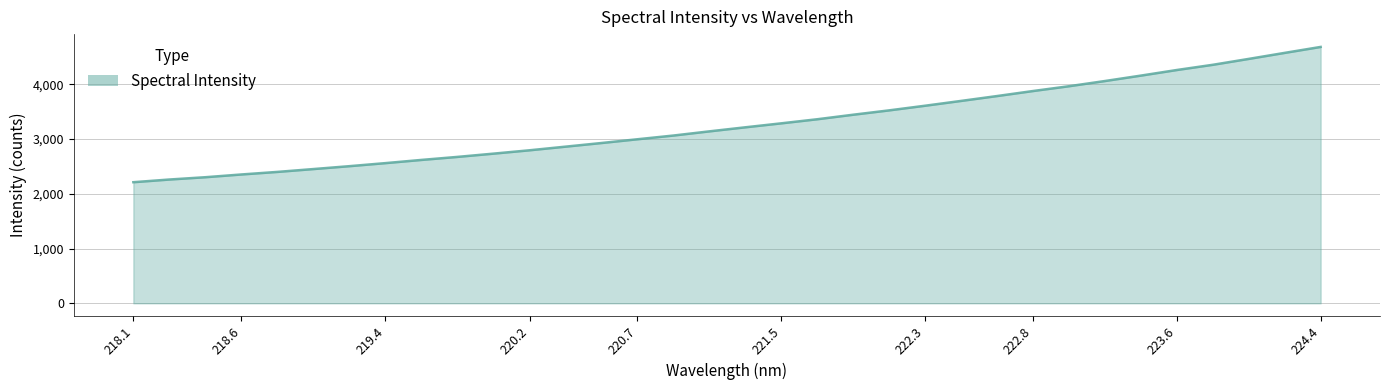

What is the difference between the maximum and minimum values?

2471.1